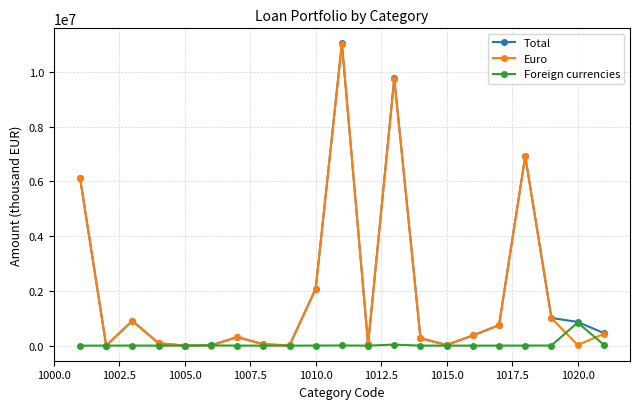

What is the maximum value for Euro?

11039583